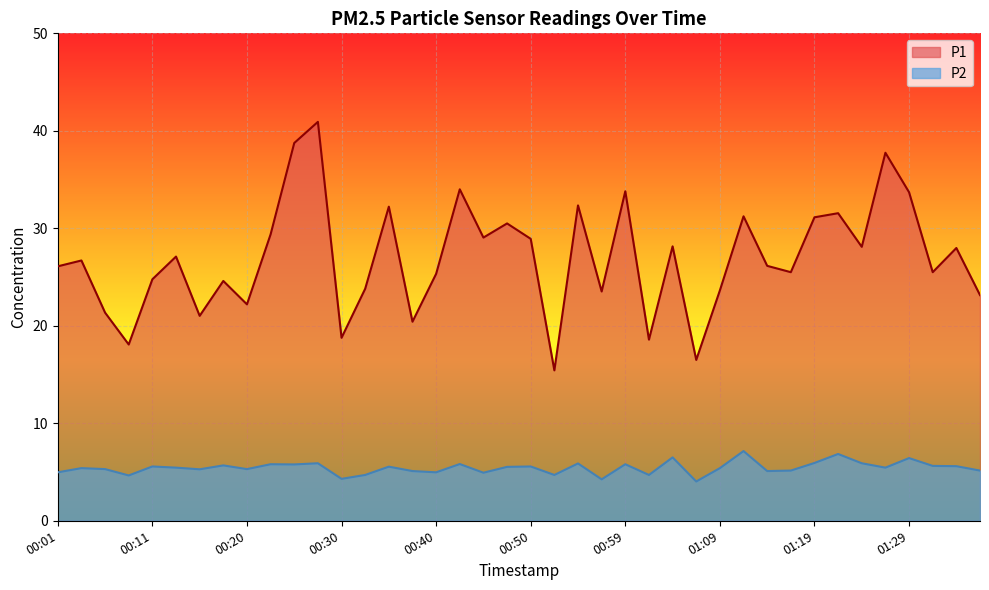

At 01:19, list the series in order from largest to smallest.

P1, P2